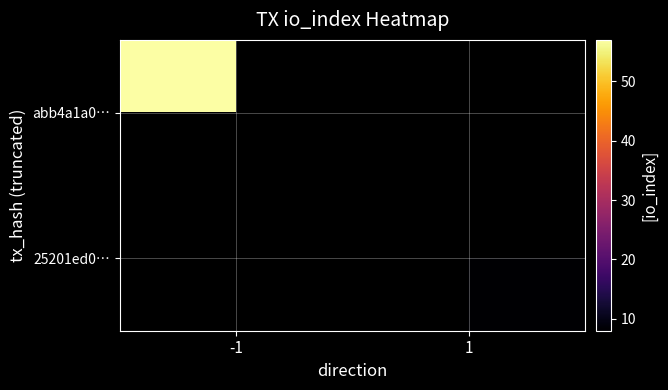

Which category has the lowest value across all series?

1